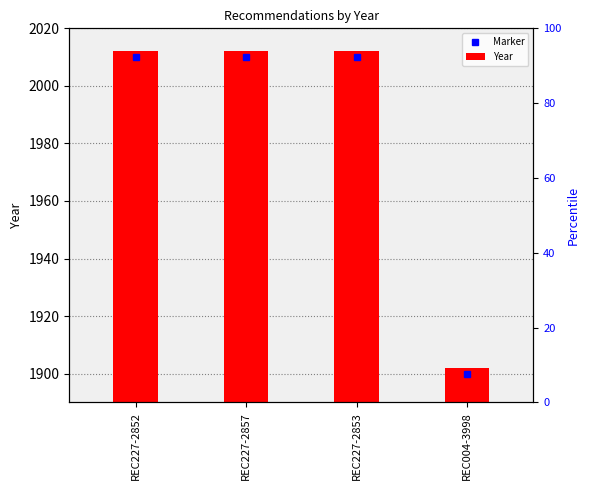

Is it true that the value at REC227-2852 is 190?

False